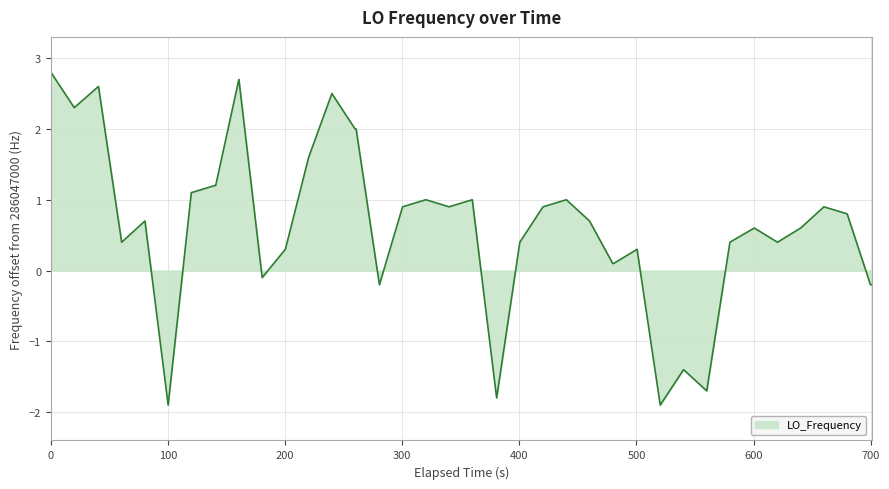

What is the minimum value shown in the chart?

-1.9